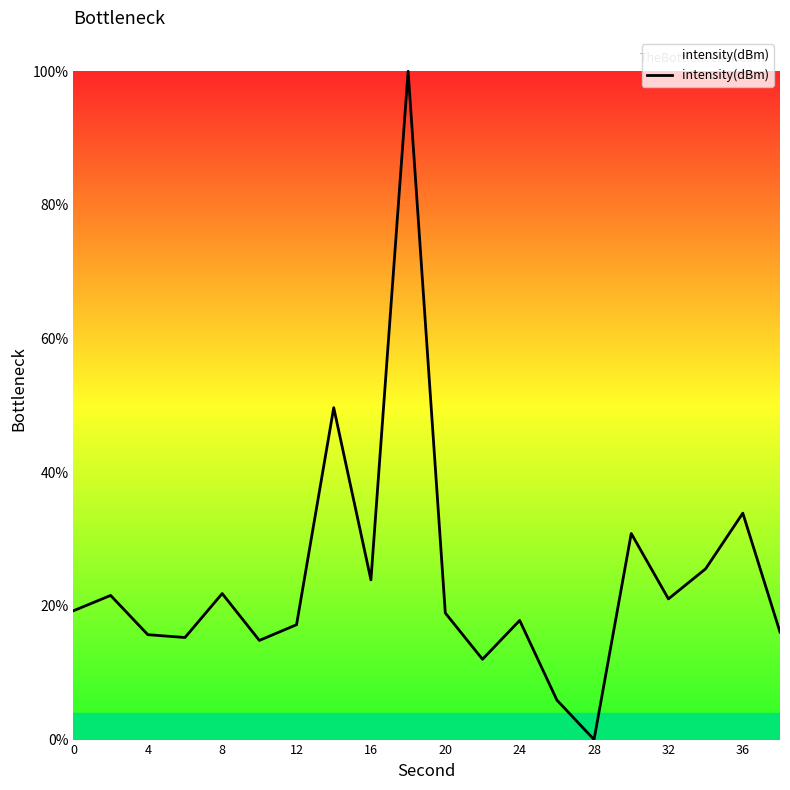

What is the difference between the maximum and minimum values?

100.0